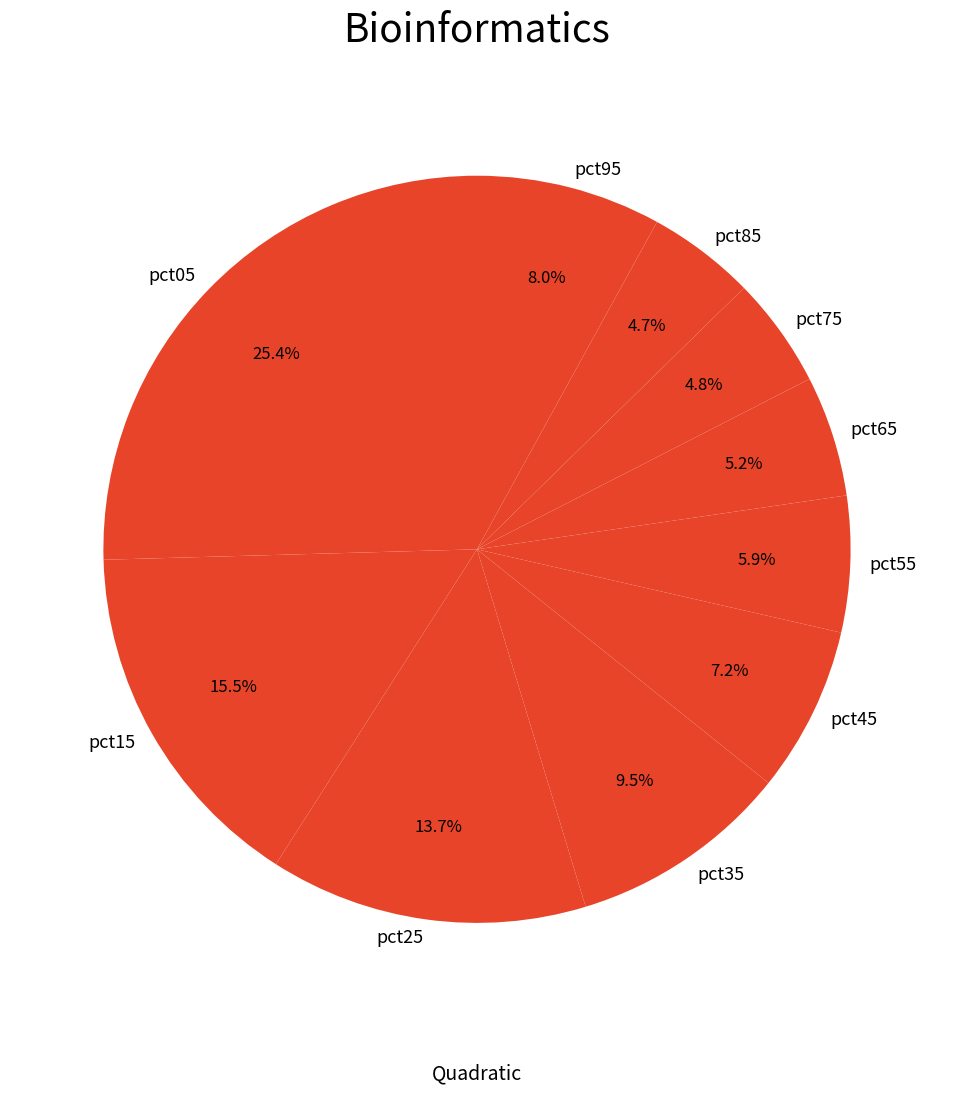

Combined, do pct75 and pct45 account for over 50%?

No